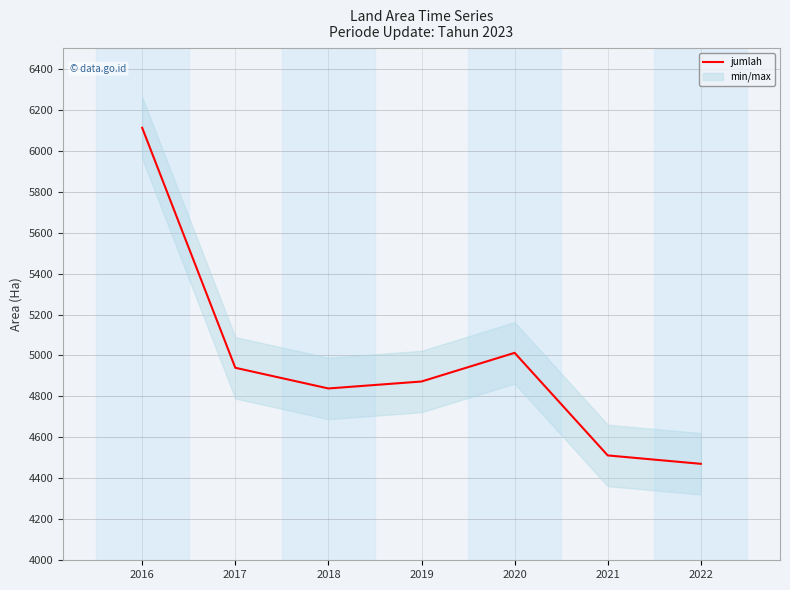

Which has a higher value, 2018 or 2020?

2020